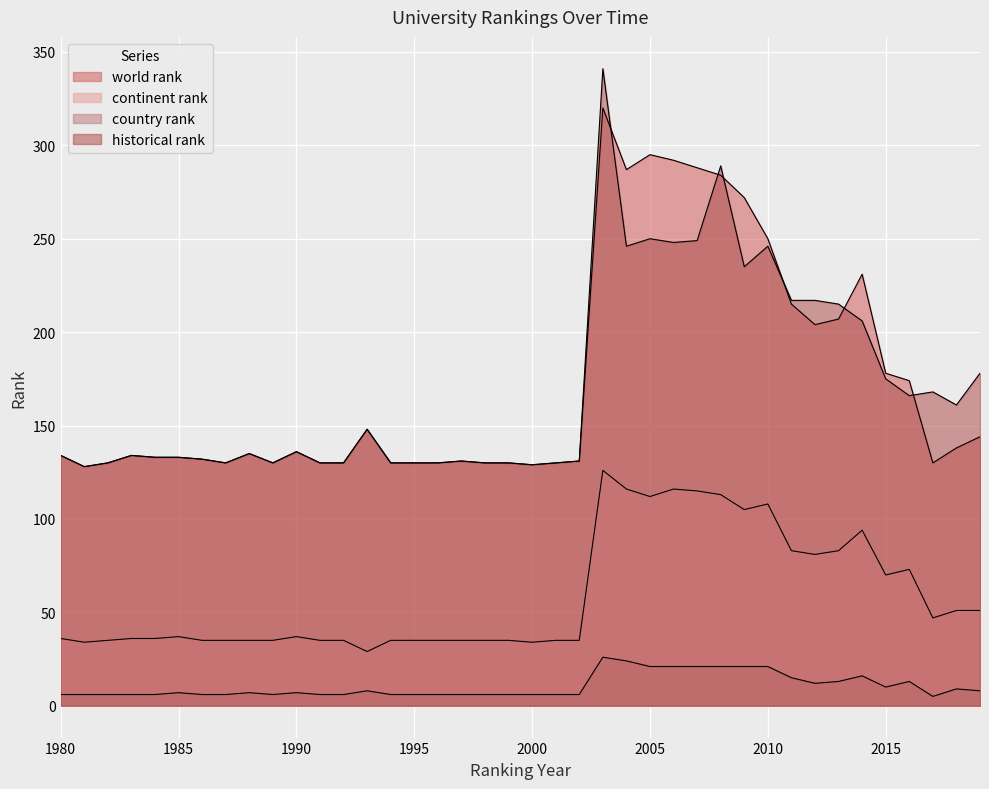

Reading right to left, transcribe all the data shown in this chart.

world rank: 144	138	130	174	178	231	207	204	215	250	272	284	288	292	295	287	320	131	130	129	130	130	131	130	130	130	148	130	130	136	130	135	130	132	133	133	134	130	128	134
continent rank: 51	51	47	73	70	94	83	81	83	108	105	113	115	116	112	116	126	35	35	34	35	35	35	35	35	35	29	35	35	37	35	35	35	35	37	36	36	35	34	36
country rank: 8	9	5	13	10	16	13	12	15	21	21	21	21	21	21	24	26	6	6	6	6	6	6	6	6	6	8	6	6	7	6	7	6	6	7	6	6	6	6	6
historical rank: 178	161	168	166	175	206	215	217	217	246	235	289	249	248	250	246	341	131	130	129	130	130	131	130	130	130	148	130	130	136	130	135	130	132	133	133	134	130	128	134